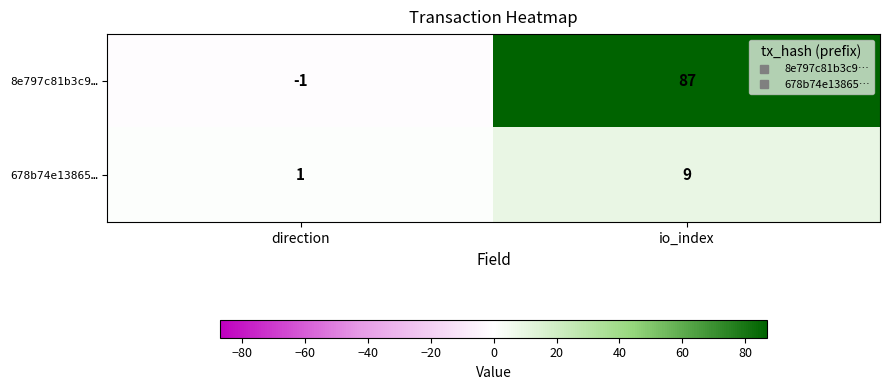

How many values in the 8e797c81b3c9… series are below 87?

1